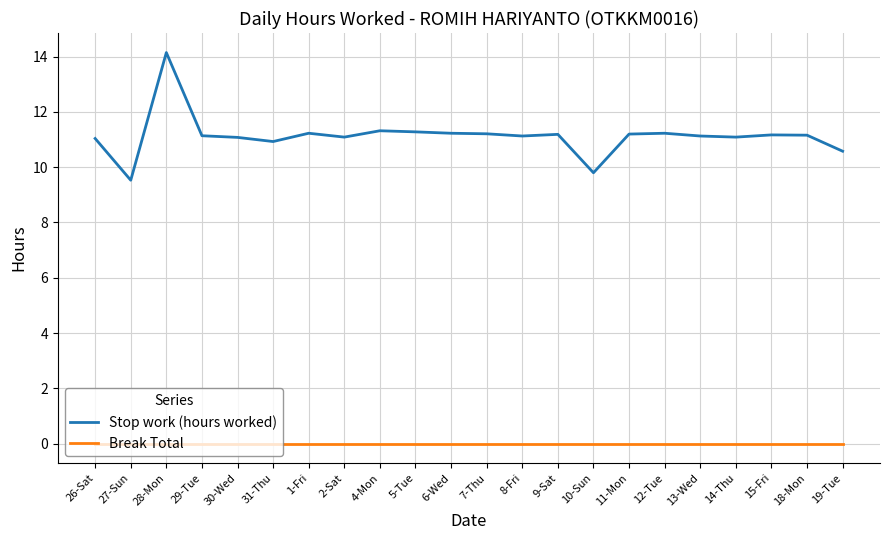

How many lines are shown in the chart?

2